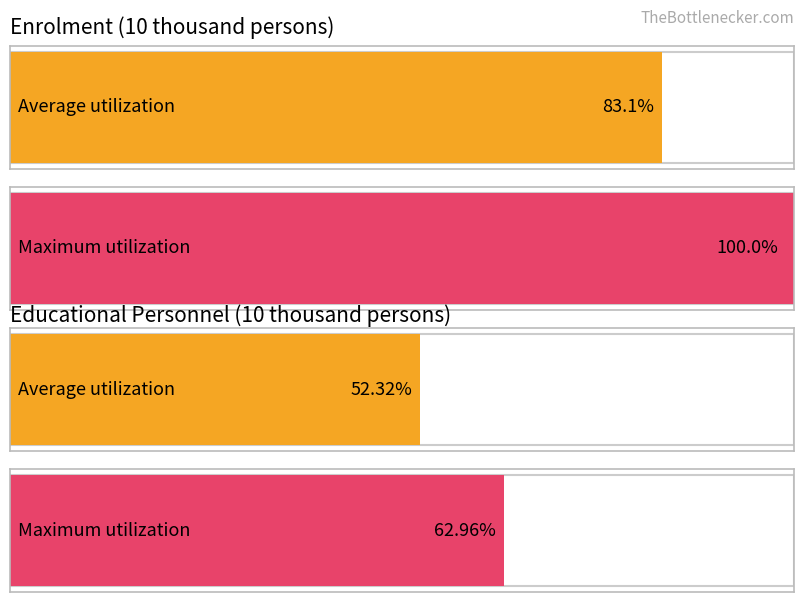

The value of Maximum utilization at 0 is 12292.1. True or false?

False